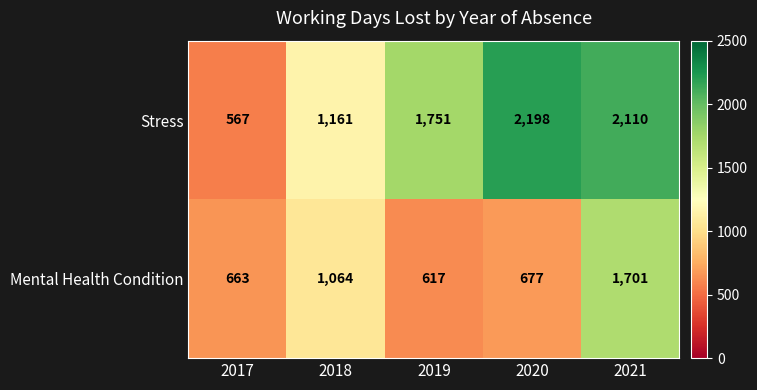

Which category has the highest value across all series?

2020